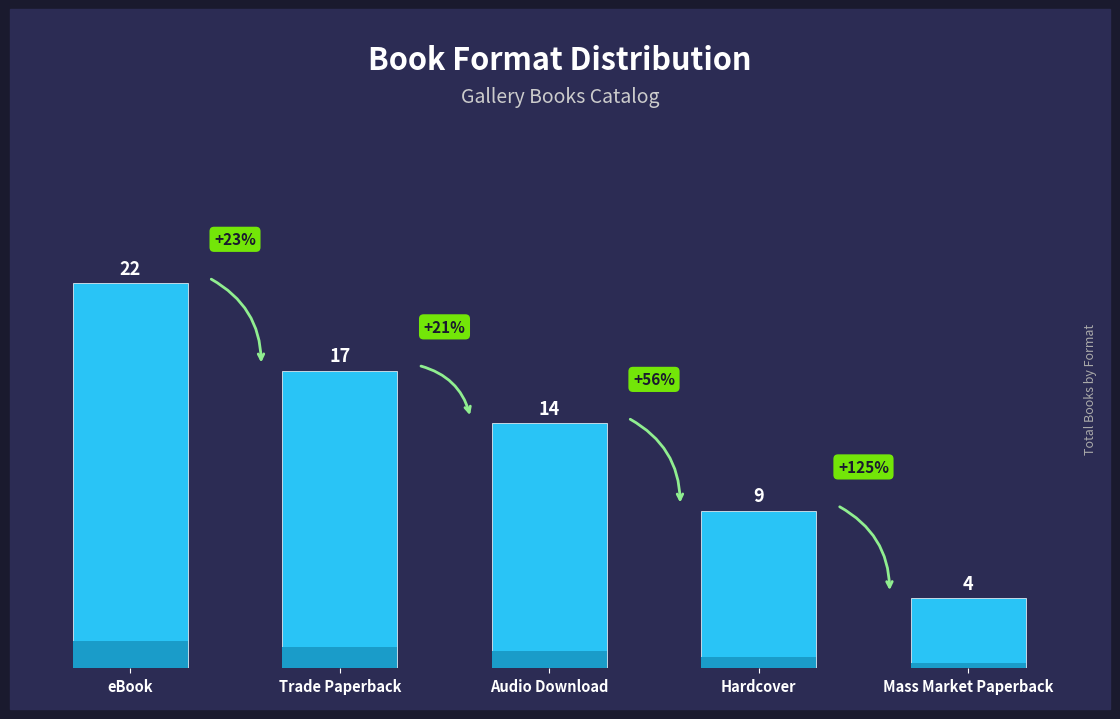

List the labels in order of value, smallest first.

Mass Market Paperback, Hardcover, Audio Download, Trade Paperback, eBook